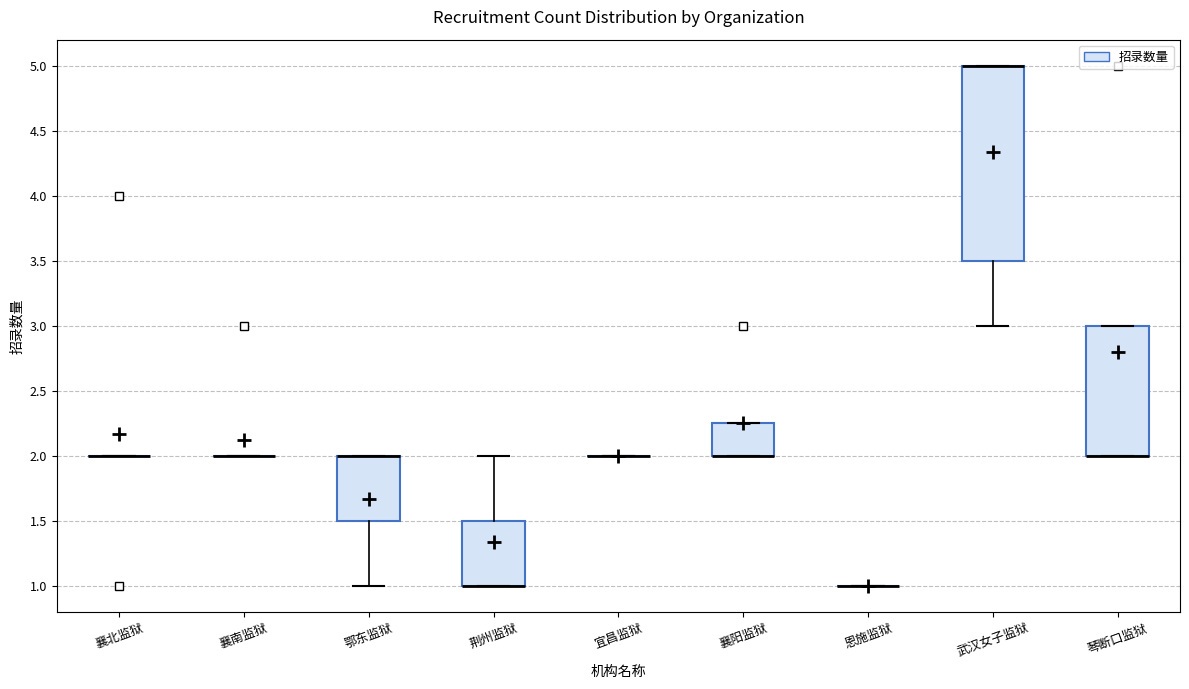

Reading left to right, transcribe this box plot: for each box, give where its median line is, the range the box spans, and where its two whiskers end, as read against the y-axis. The values are not printed on the chart, so give them approximately, as read against the axis.

襄北监狱: box collapsed to a line at 2.00, whiskers 2.00 to 2.00
襄南监狱: box collapsed to a line at 2.00, whiskers 2.00 to 2.00
鄂东监狱: median 2.00 (drawn on the box's upper edge), box 1.50 to 2.00, whiskers 1.00 to 2.00
荆州监狱: median 1.00 (drawn on the box's lower edge), box 1.00 to 1.50, whiskers 1.00 to 2.00
宜昌监狱: box collapsed to a line at 2.00, whiskers 2.00 to 2.00
襄阳监狱: median 2.00 (drawn on the box's lower edge), box 2.00 to 2.25, whiskers 2.00 to 2.25
恩施监狱: box collapsed to a line at 1.00, whiskers 1.00 to 1.00
武汉女子监狱: median 5.00 (drawn on the box's upper edge), box 3.50 to 5.00, whiskers 3.00 to 5.00
琴断口监狱: median 2.00 (drawn on the box's lower edge), box 2.00 to 3.00, whiskers 2.00 to 3.00